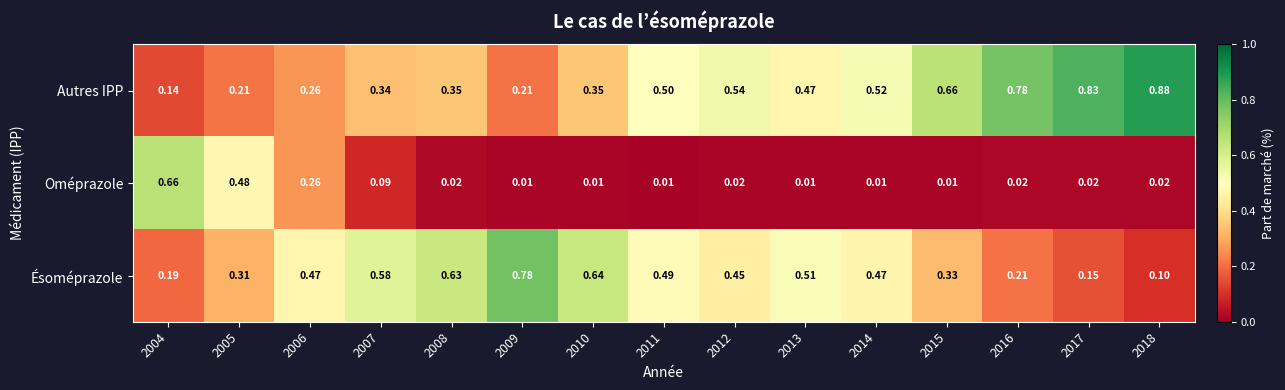

Which series changed the most between 2007 and 2012?

Autres IPP